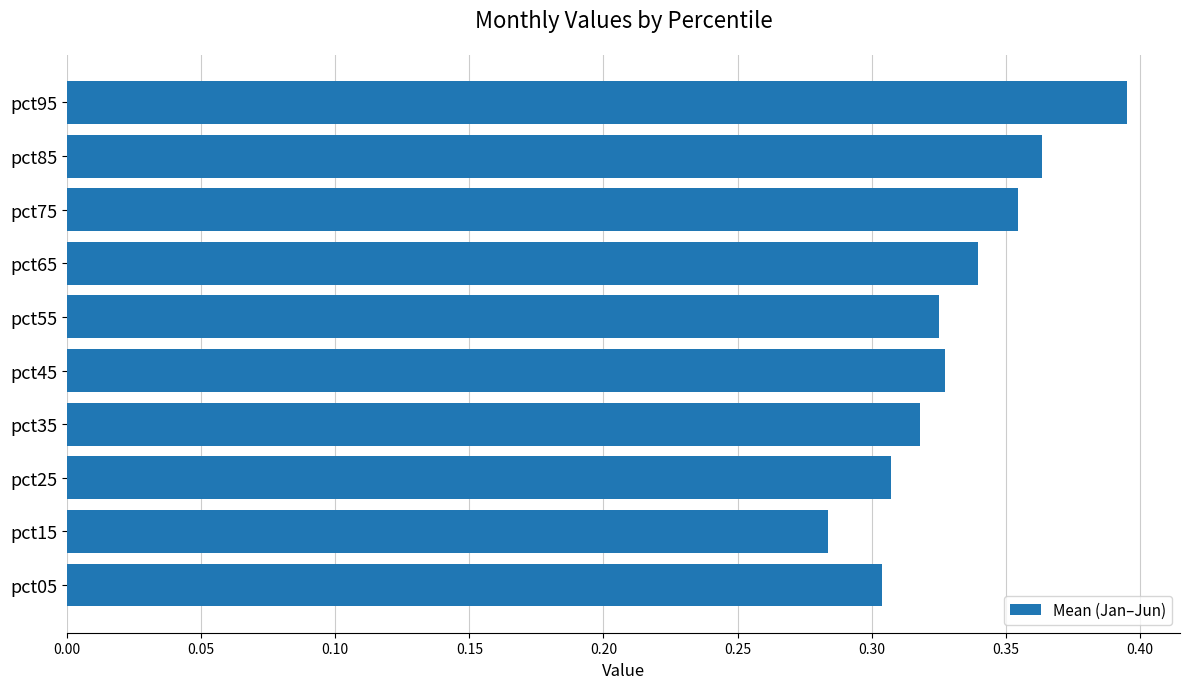

Between pct45 and pct65, which is larger?

pct65